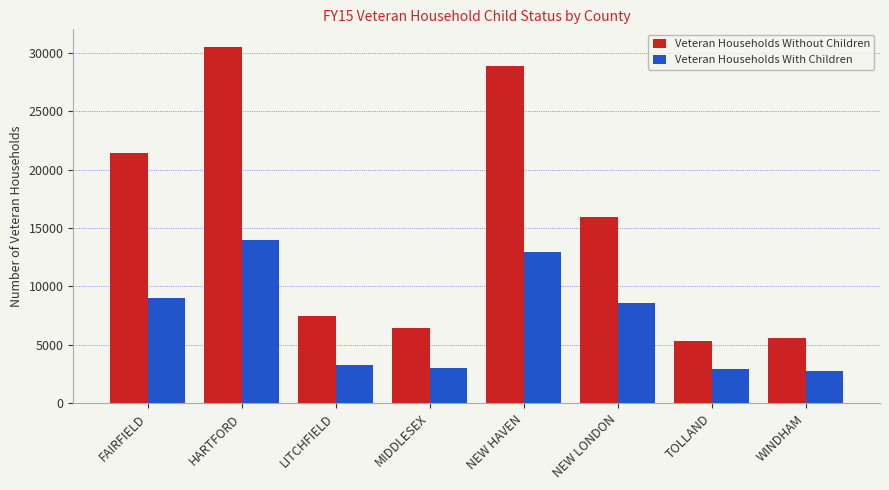

How many data points does each series have?

8